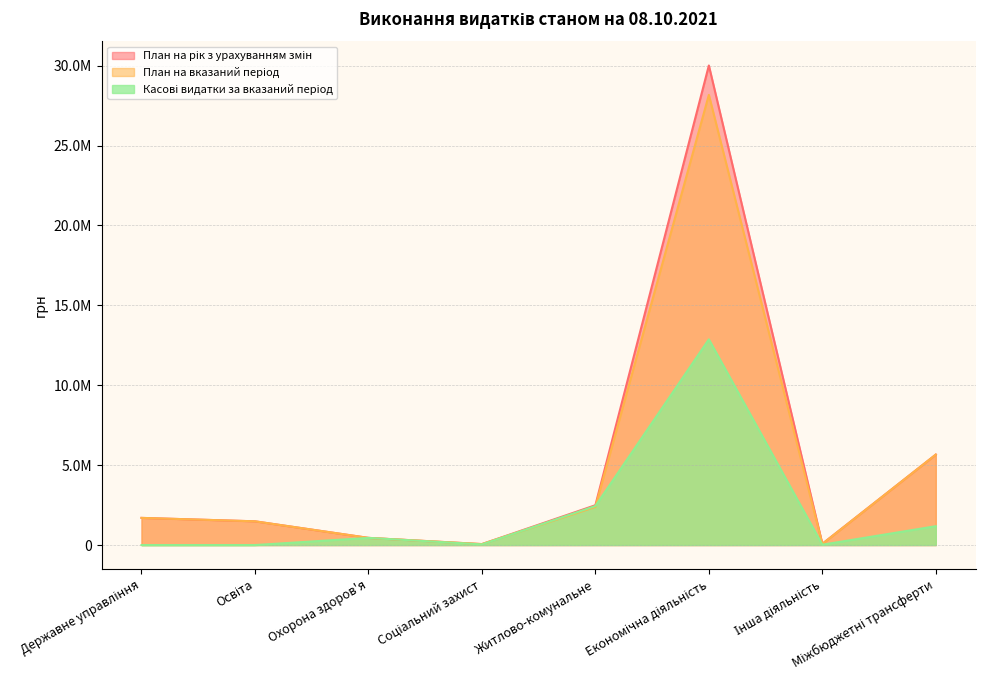

How many lines are shown in the chart?

3